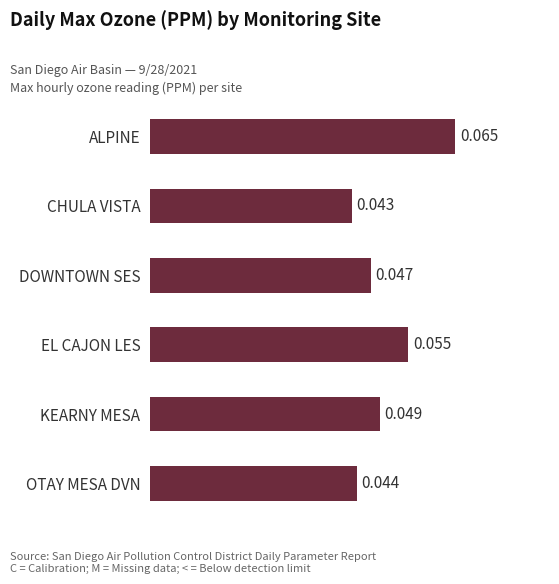

Count the values in the range 0 to 1.

6